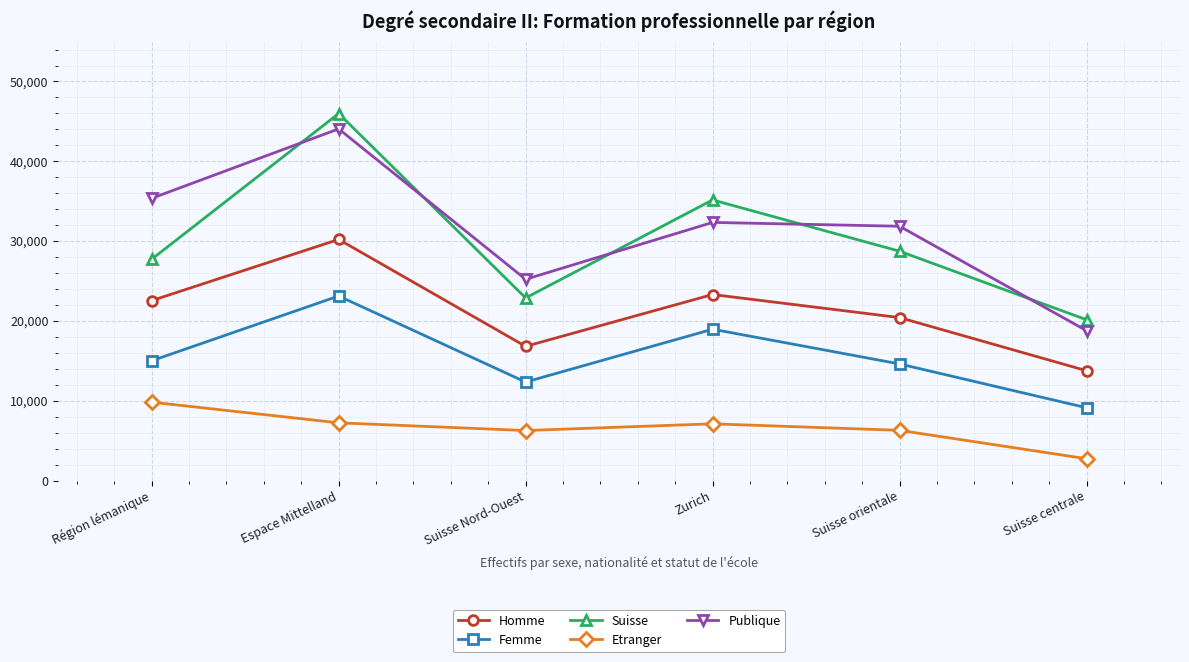

True or false: Etranger and Homme intersect in this chart.

False